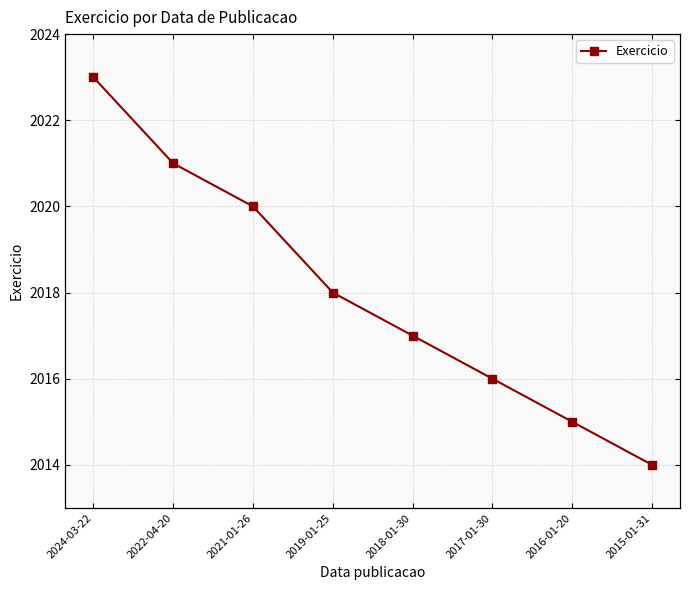

What is the difference between the second highest and minimum values?

7